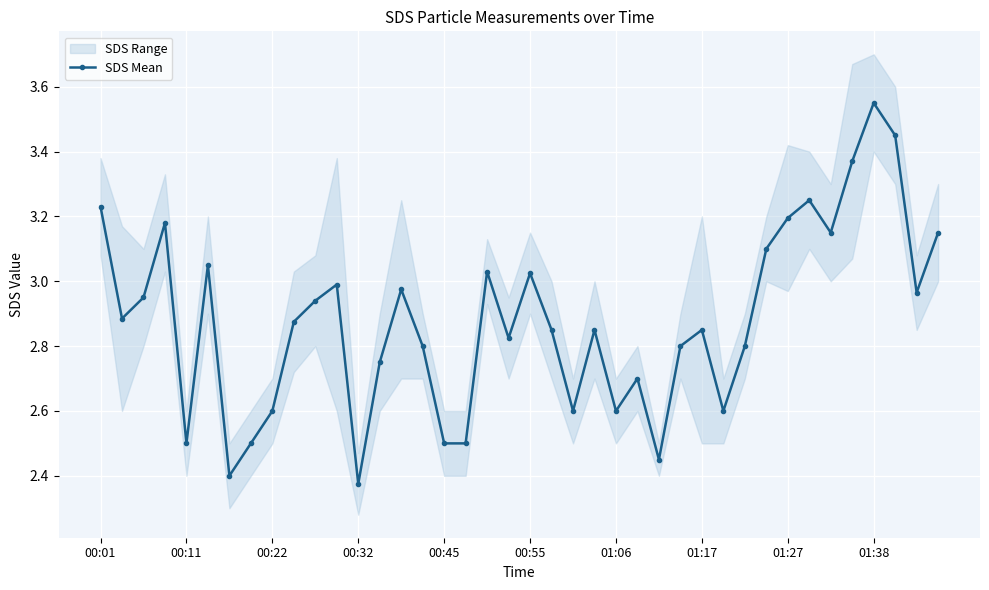

In SDS Mean, how many points are higher than both neighbors (excluding endpoints)?

11